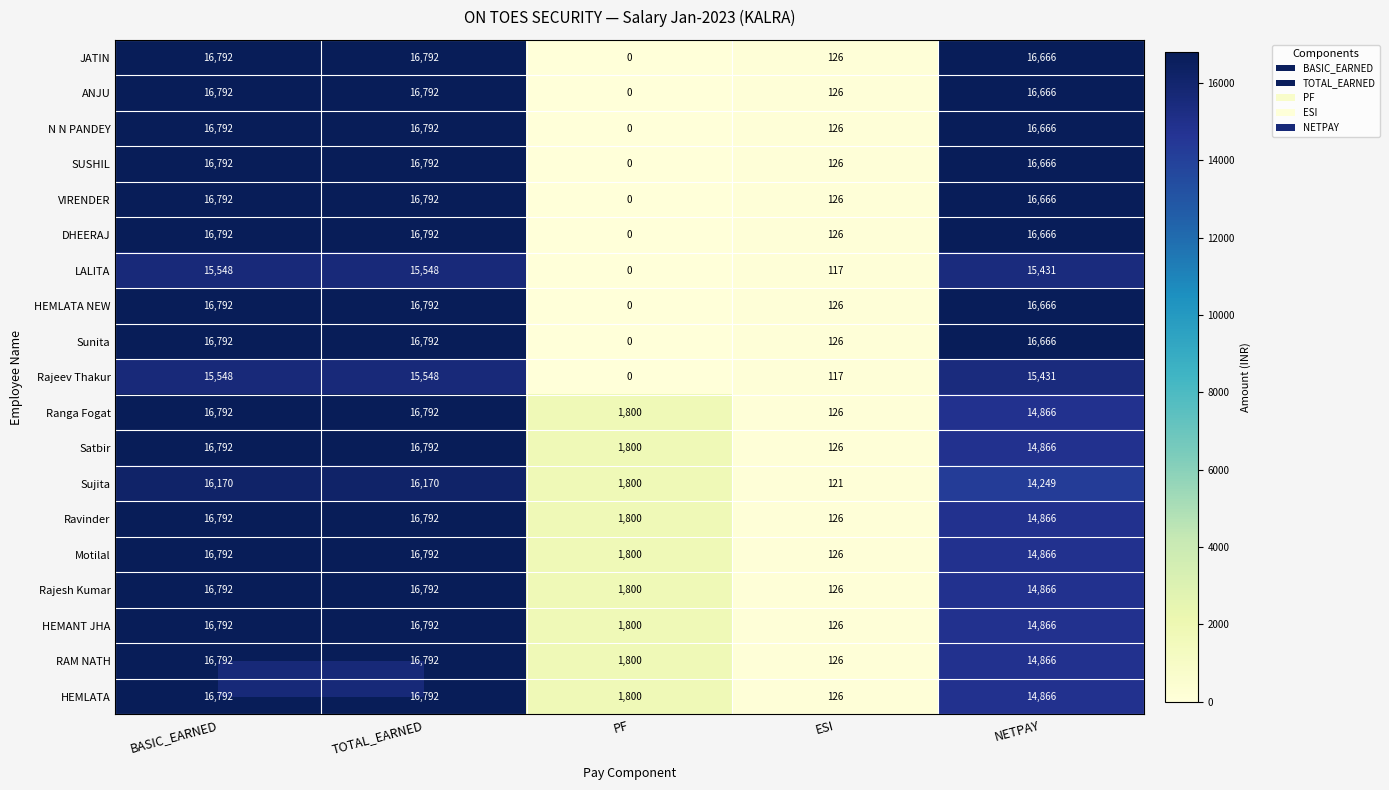

At how many categories does at least one series exceed 3248?

3